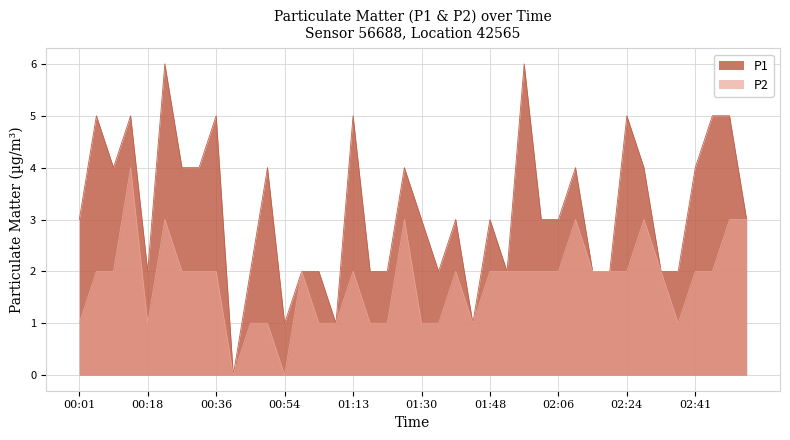

How many interior local valleys does the P2 series have?

5